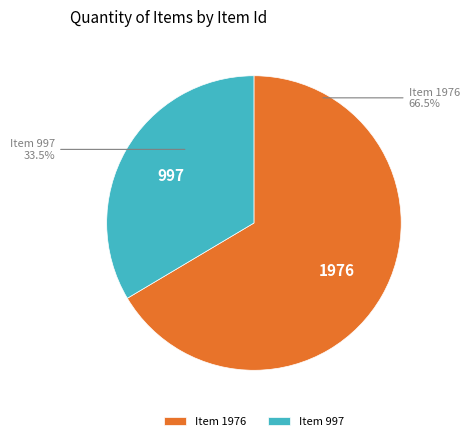

Combined, what portion of the pie is Item 997 and Item 1976?

100.0%